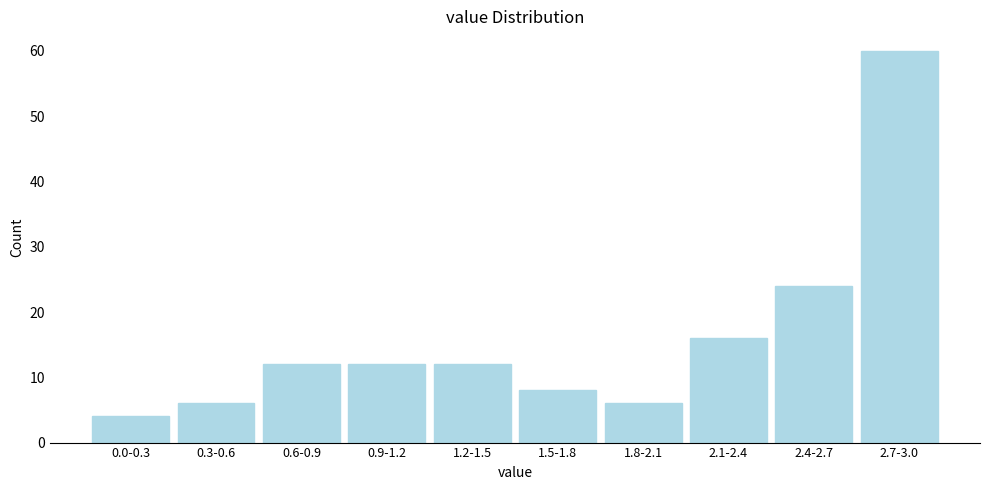

Reading left to right, what are all the values shown in this chart?

4	6	12	12	12	8	6	16	24	60